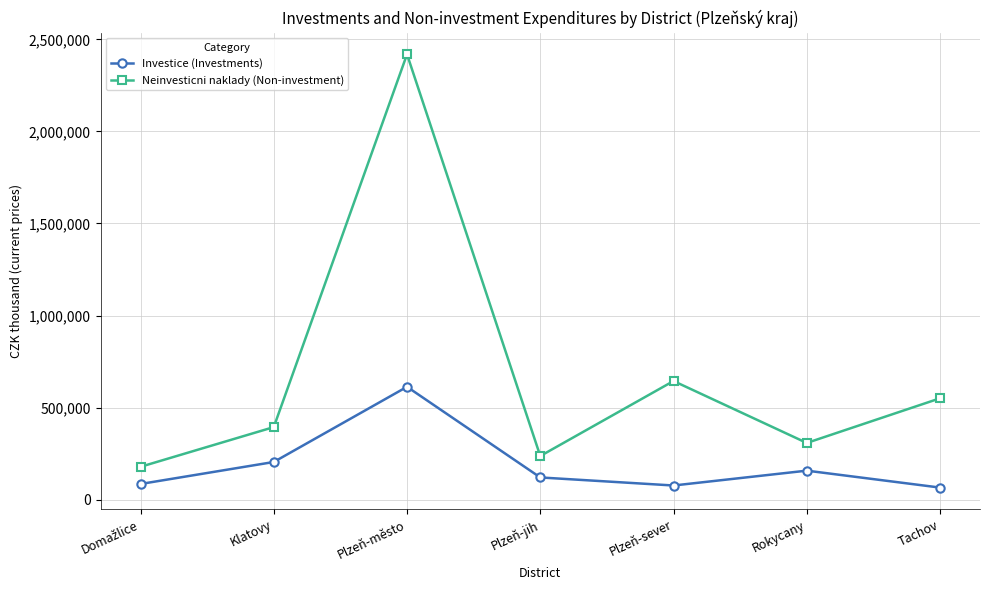

True or false: Investice (Investments) and Neinvesticni naklady (Non-investment) cross at least once.

False